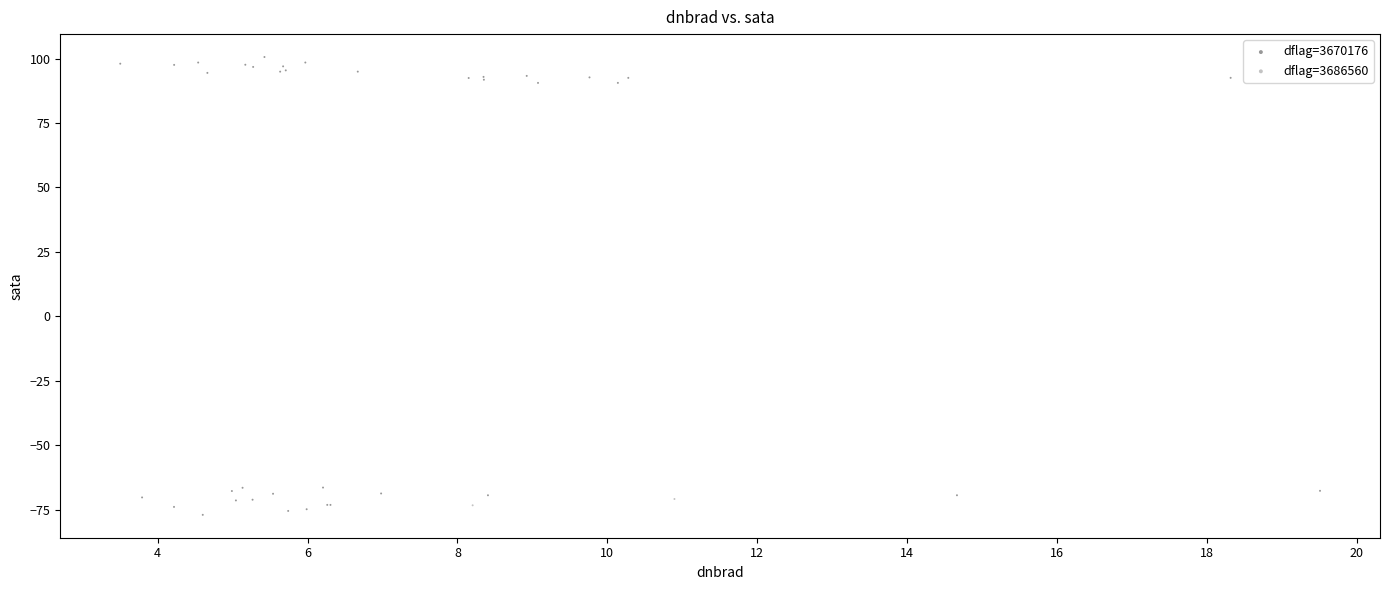

What are all the series names shown in the legend?

dflag=3670176, dflag=3686560